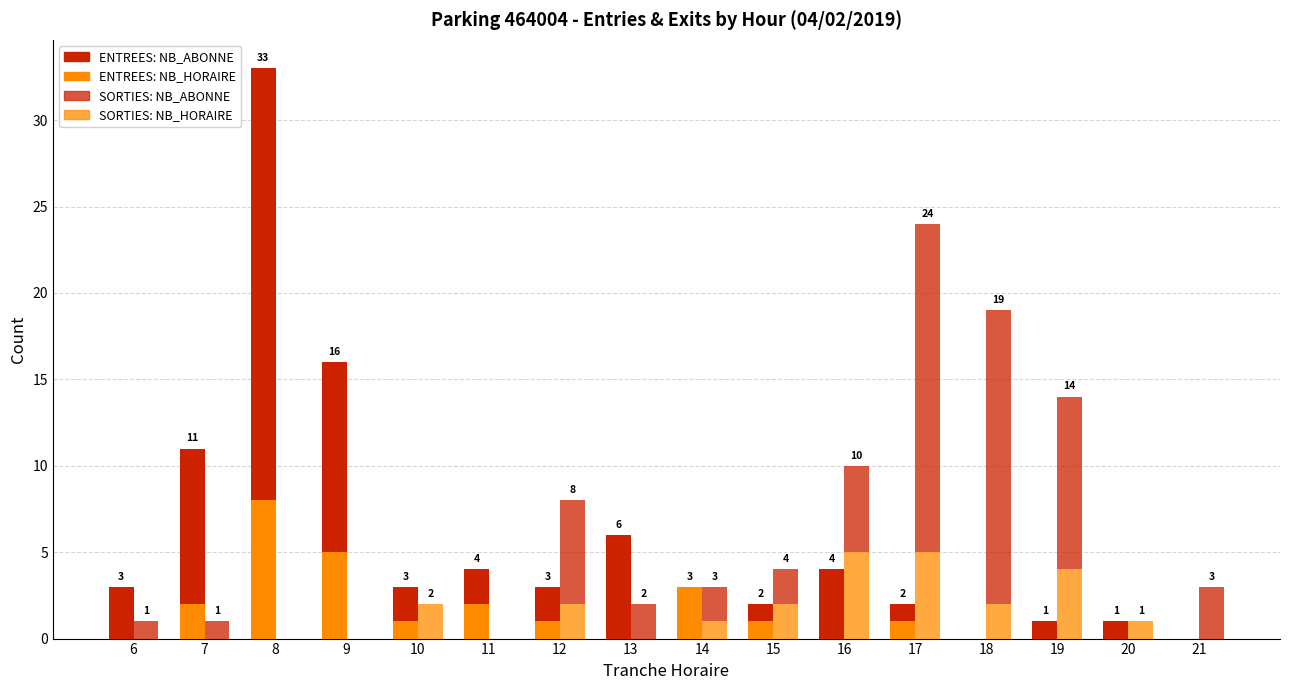

Reading left to right, extract all data points from this chart.

ENTREES NB_HORAIRE: 0	2	8	5	1	2	1	0	3	1	0	1	0	0	0	0
ENTREES NB_ABONNE: 3	9	25	11	2	2	2	6	0	1	4	1	0	1	1	0
SORTIES NB_HORAIRE: 0	0	0	0	2	0	2	0	1	2	5	5	2	4	1	0
SORTIES NB_ABONNE: 1	1	0	0	0	0	6	2	2	2	5	19	17	10	0	3